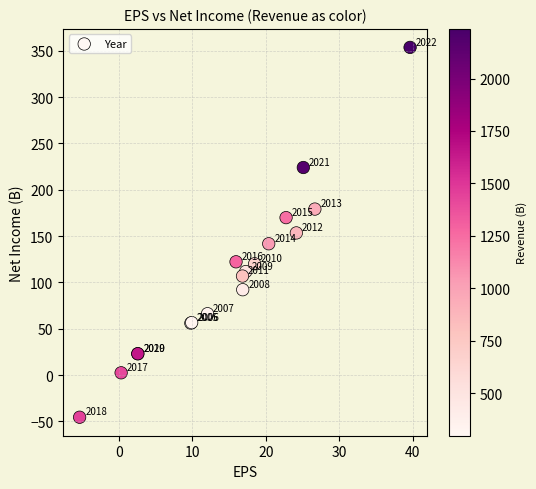

What Y value in the scatter plot is closest to 154?

153.4